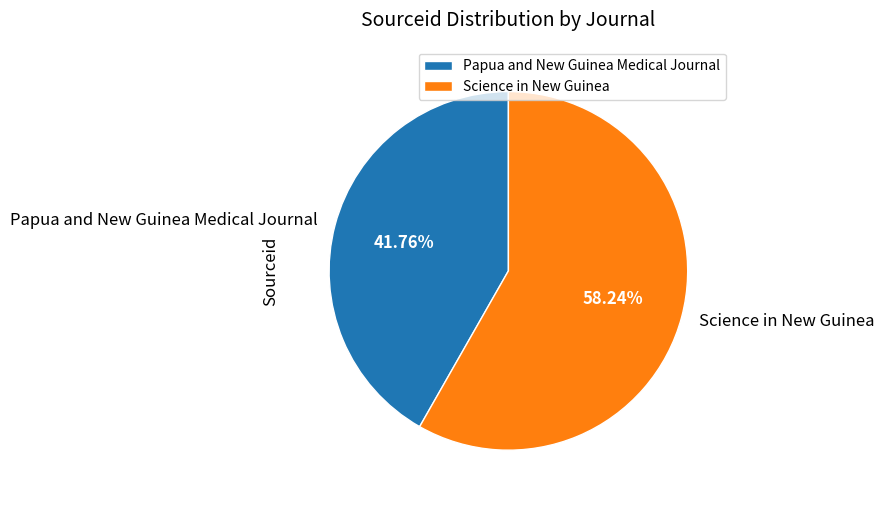

Rank the categories by value from lowest to highest.

Papua and New Guinea Medical Journal, Science in New Guinea